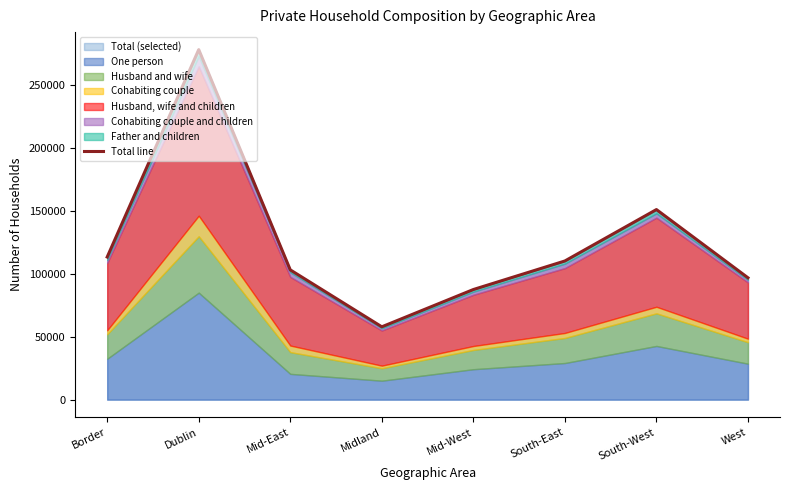

At which category does the data reach its first local peak?

Dublin